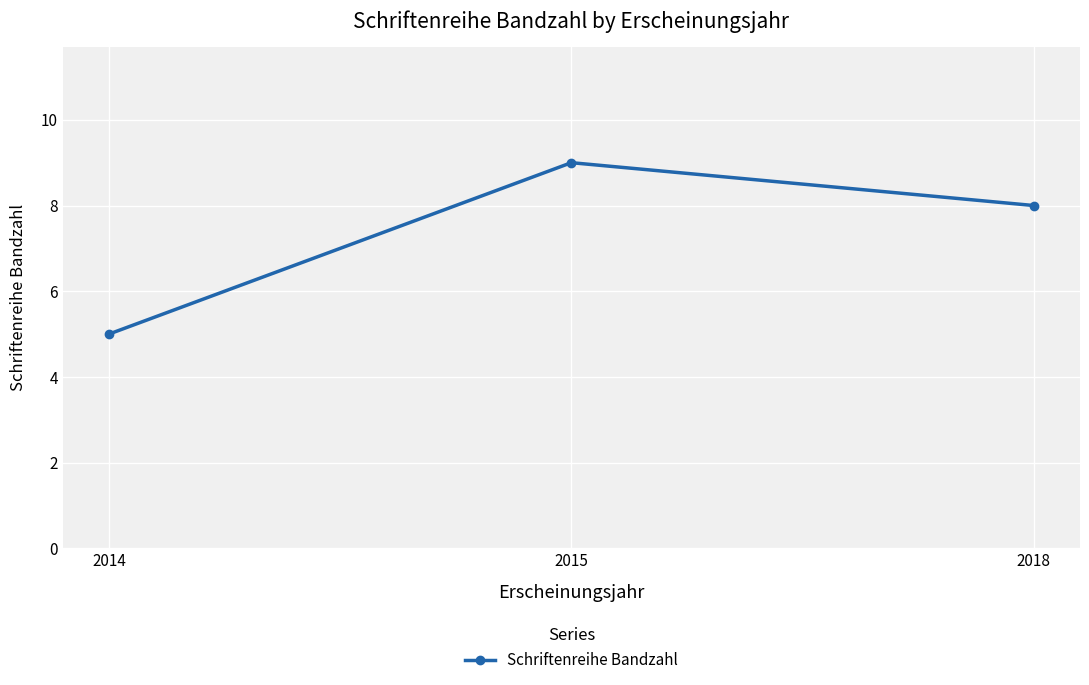

What is the value of the 3rd point from the left?

8